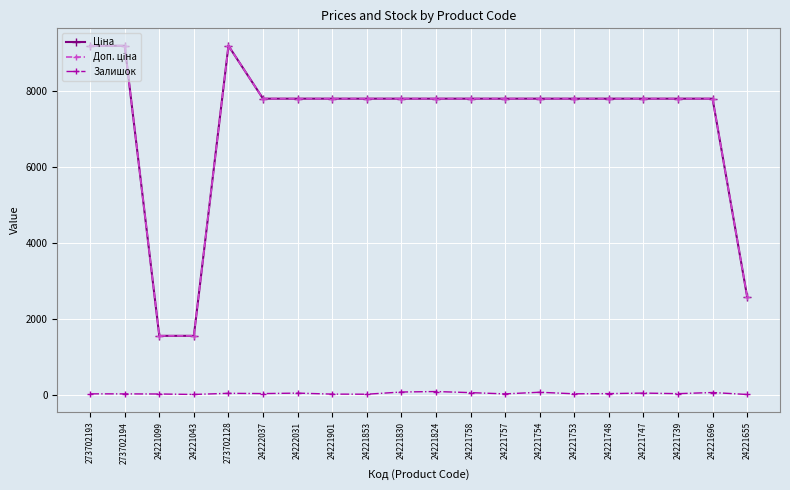

The Залишок series shows 26.0 at 24221748. True or false?

True